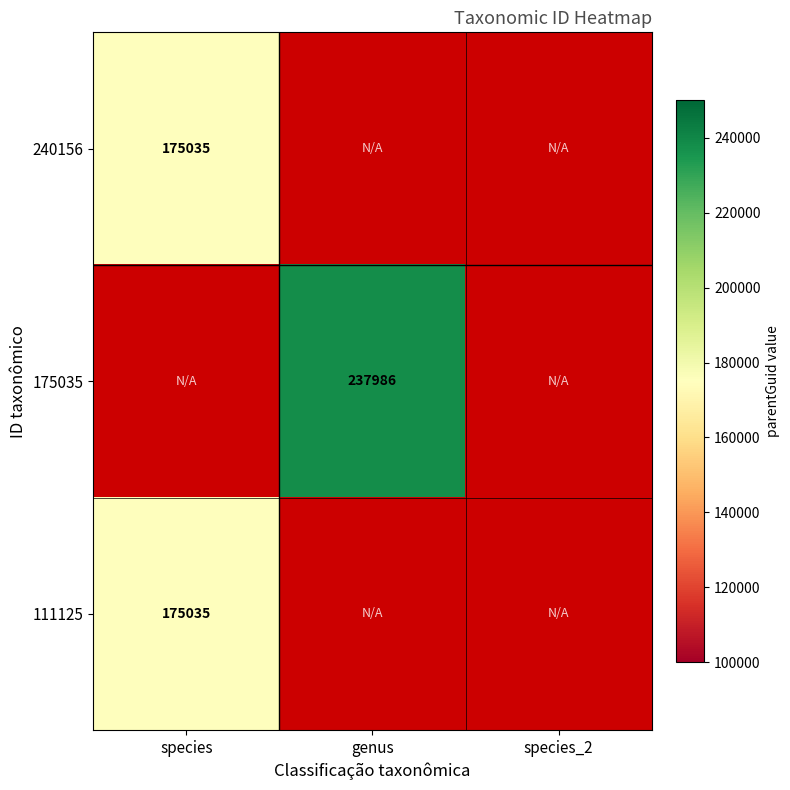

The 111125 series shows 175035 at species. True or false?

True